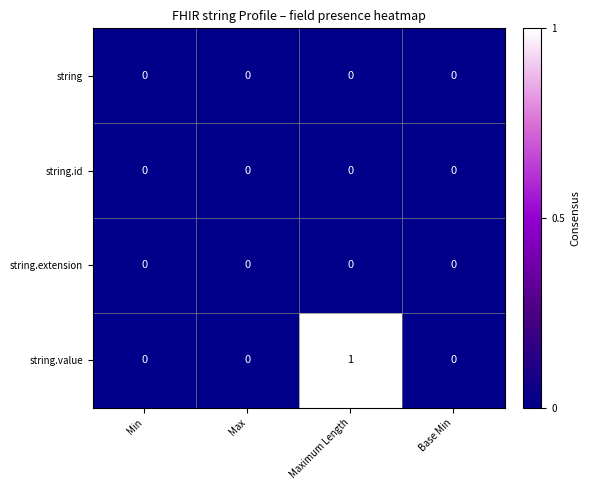

At which category does the chart reach its peak across all series?

Maximum Length